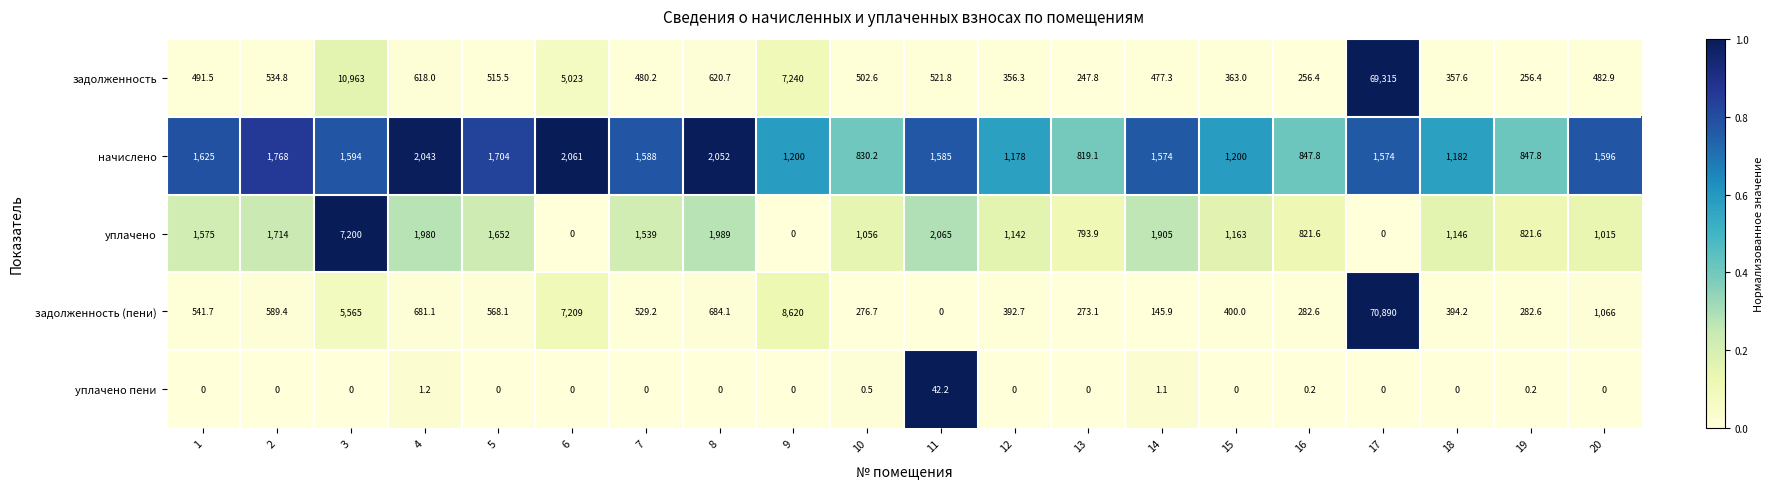

List the series in order of their peak value, lowest first.

уплачено пени, начислено, уплачено, задолженность, задолженность (пени)